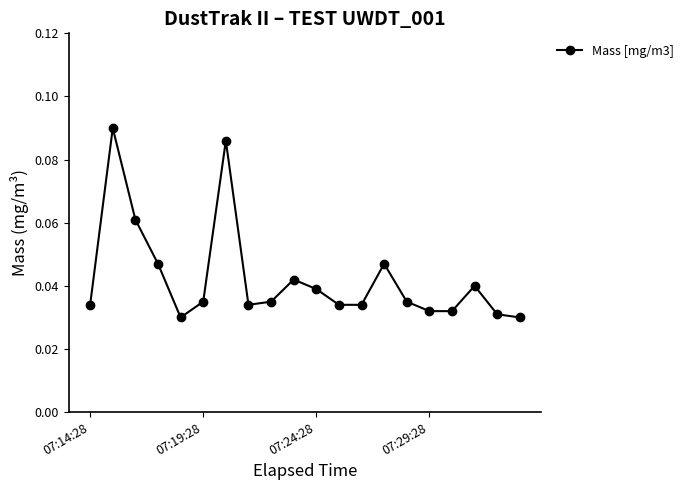

True or false: there are more than 0 points higher than both neighbors.

True